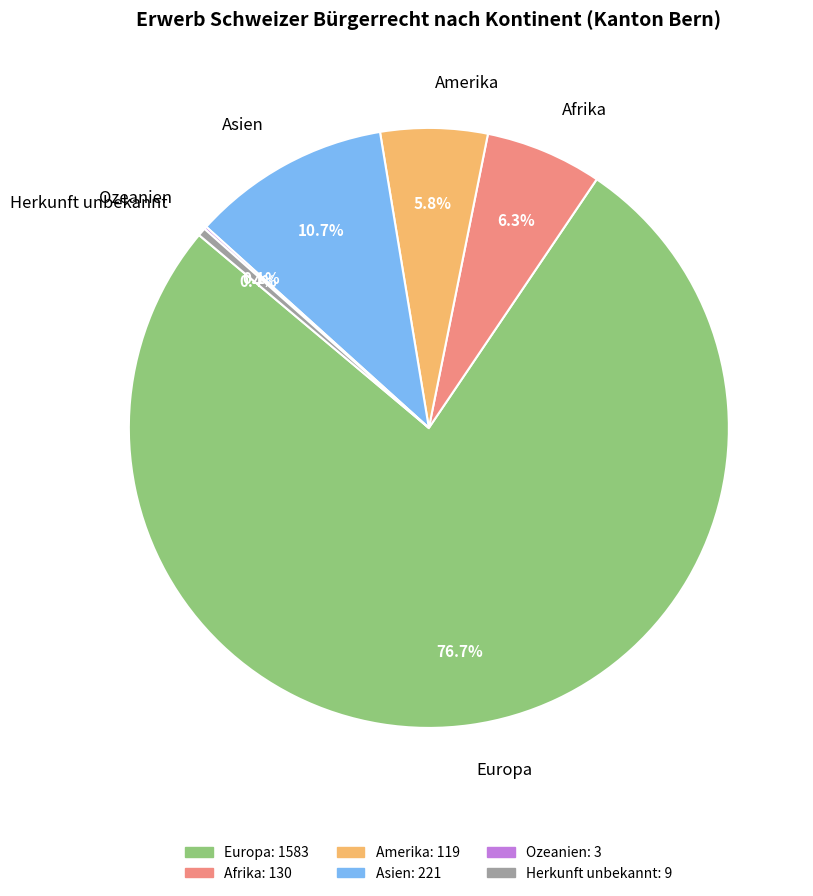

To the nearest percent, what is the average slice percentage?

17%